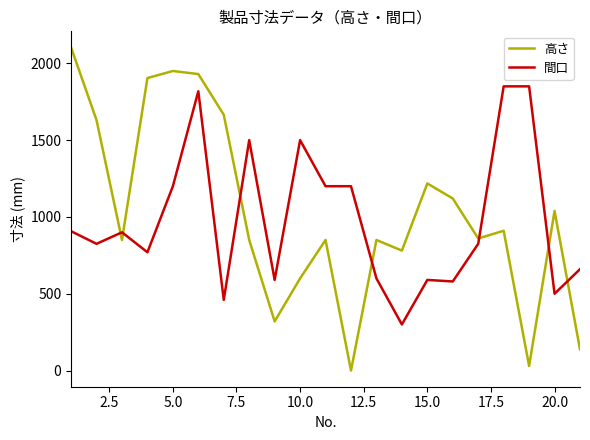

What is the sum of all 間口 values?

20625